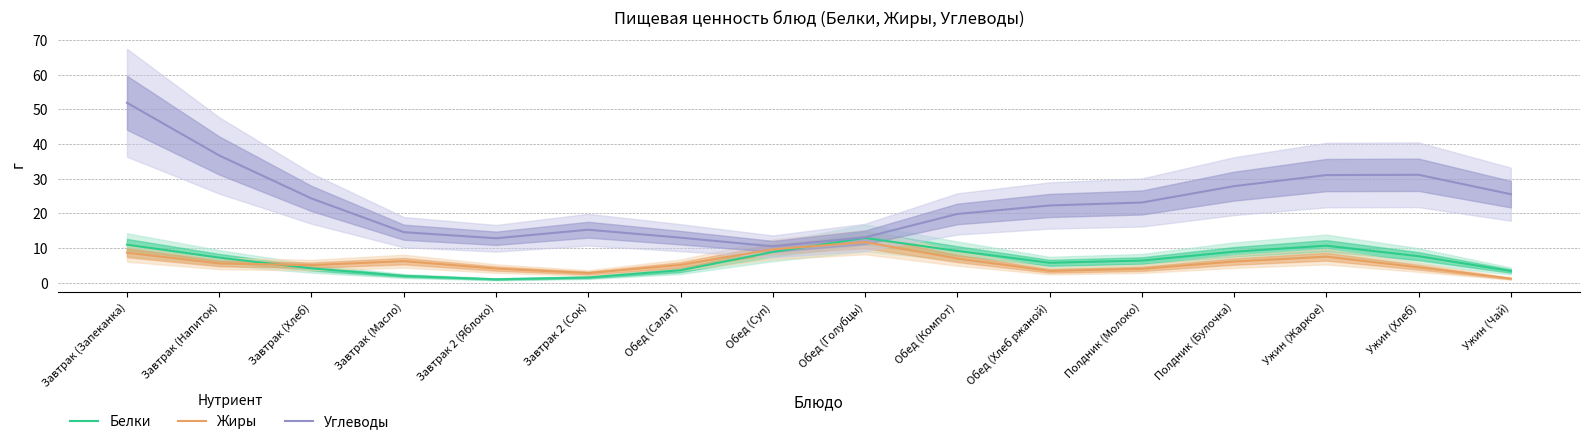

How many intersections are there between Жиры and Белки?

2